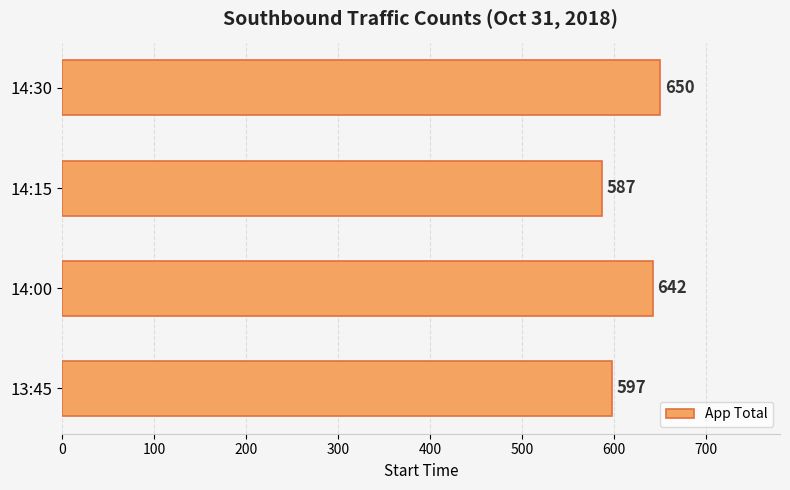

What is the average value?

619